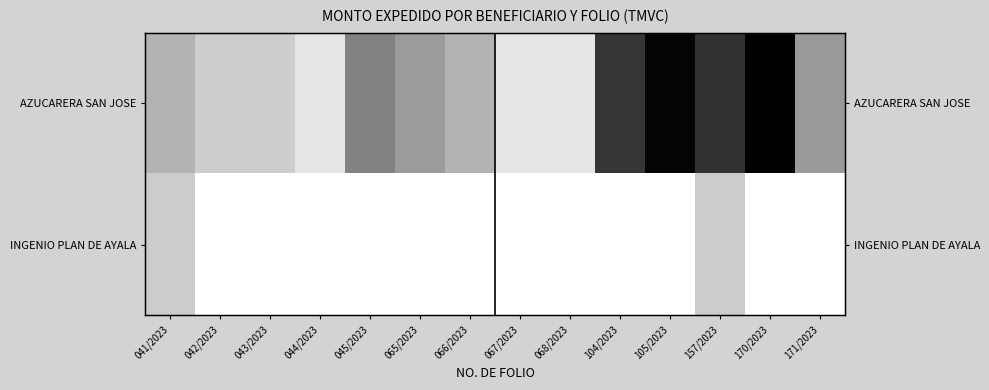

What is the difference between the INGENIO PLAN DE AYALA values at 065/2023 and 157/2023?

37.9